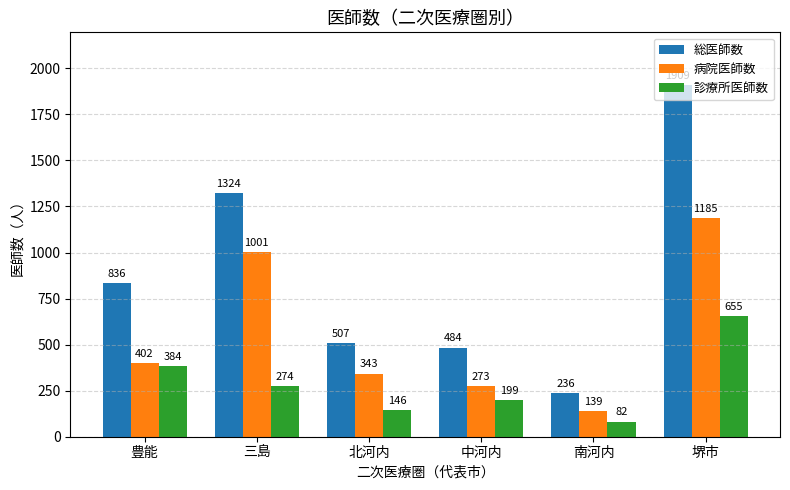

What is the difference between the 診療所医師数 values at 豊能 and 北河内?

238